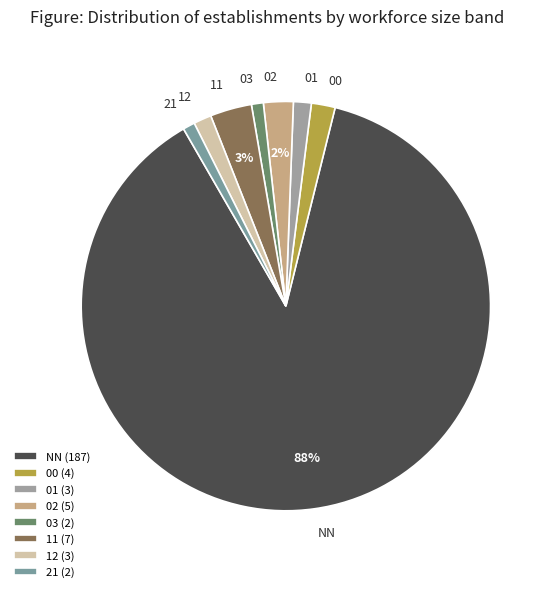

Combined, do NN and 21 account for over 50%?

Yes